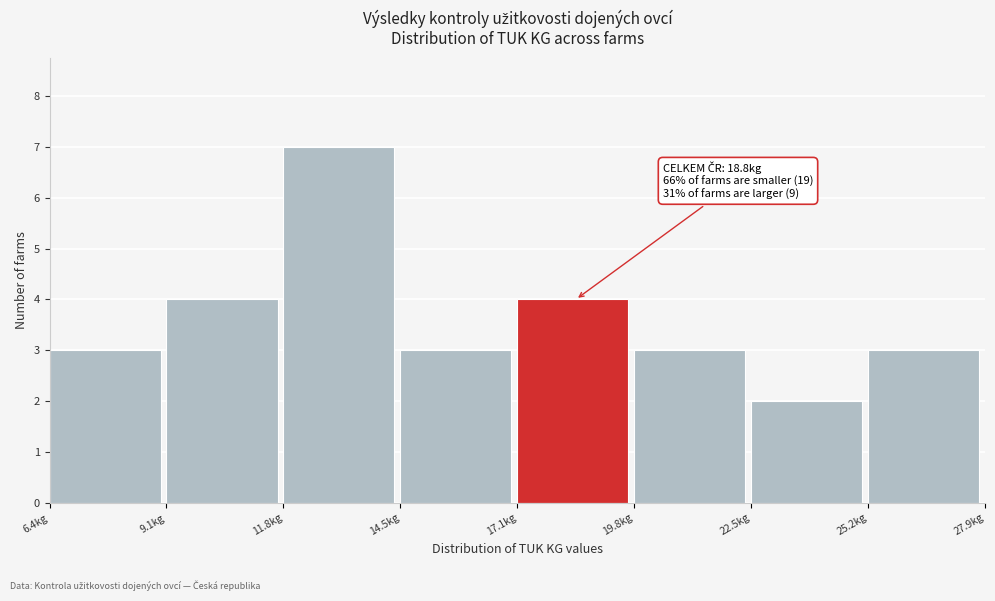

Over which range of the x-axis is the bar tallest?

12.0 to 14.5